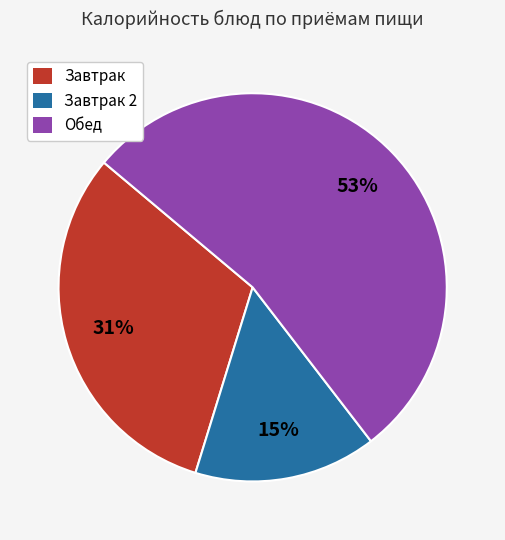

How many slices are in this pie chart?

3